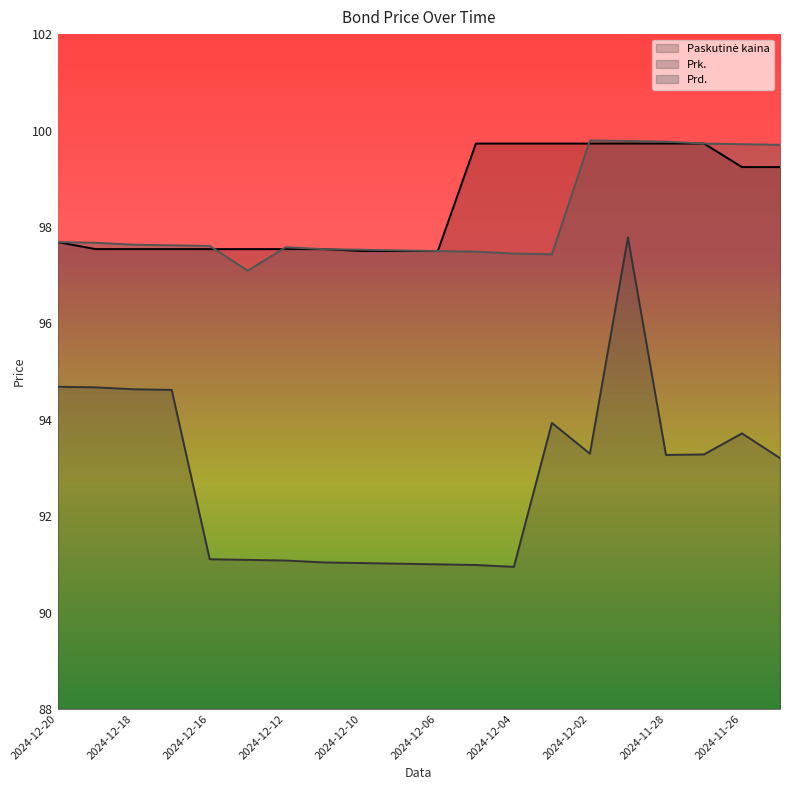

What is the spread (max minus min) of values at 2024-12-19?

3.0